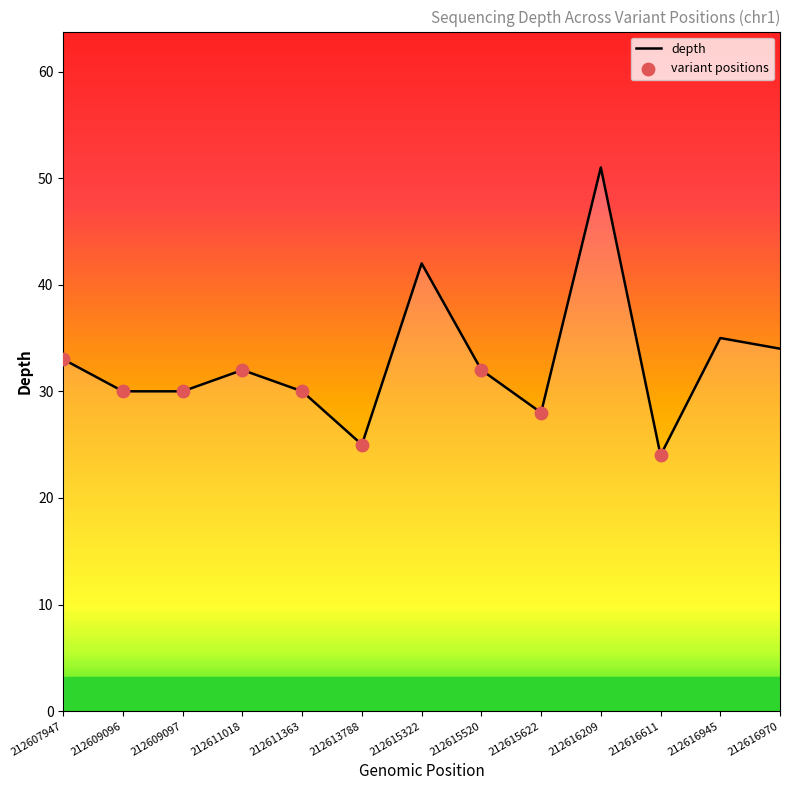

Approximately how many times larger is the value at 212611018 compared to 212616970?

0.9